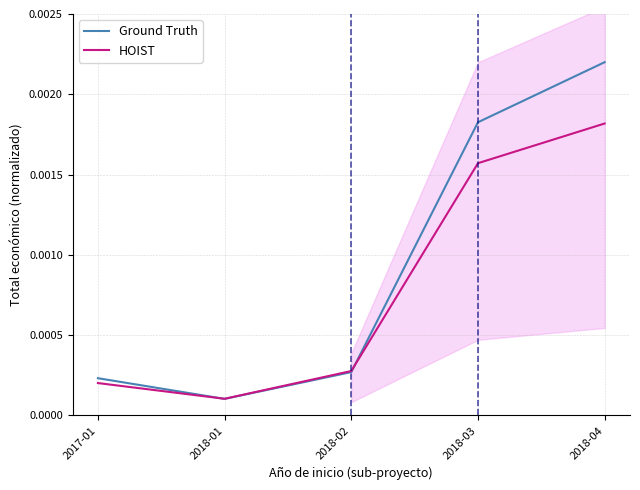

Between which two adjacent categories do Ground Truth and HOIST first intersect?

2017-01 and 2018-01